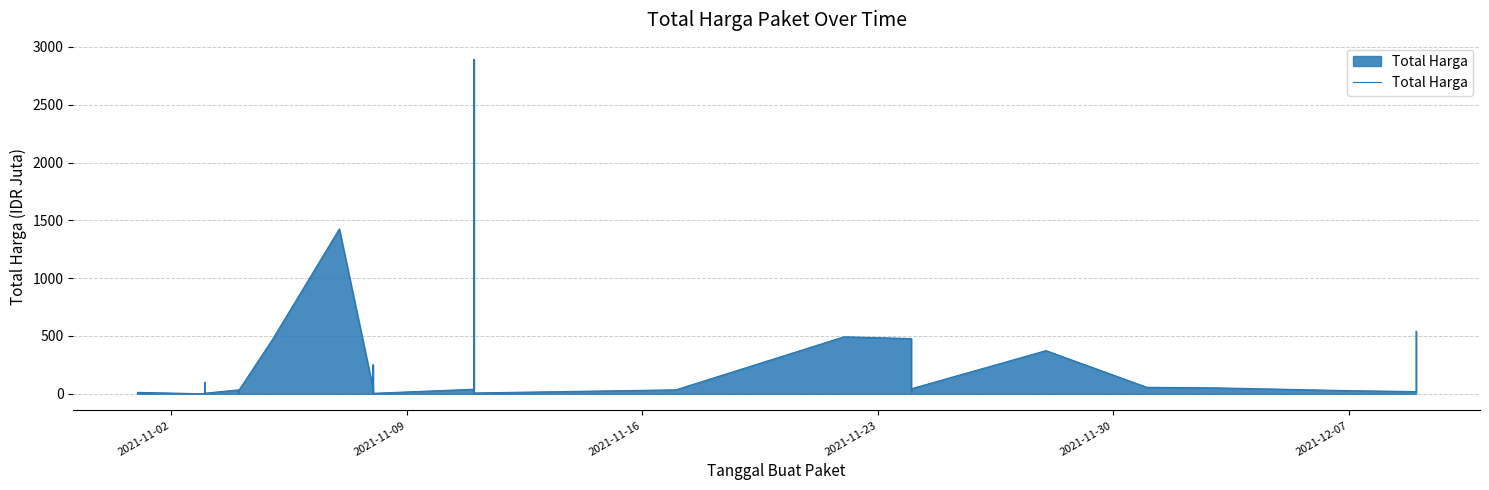

What is the maximum value shown in the chart?

2892.1